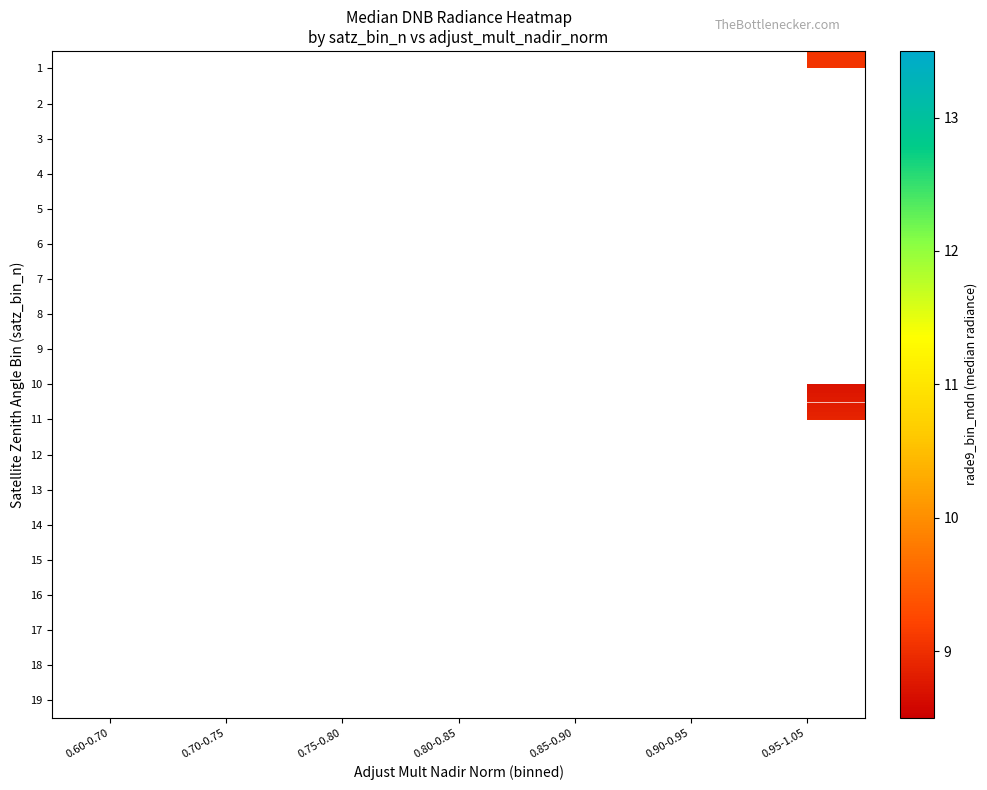

How many distinct data groups are displayed?

19